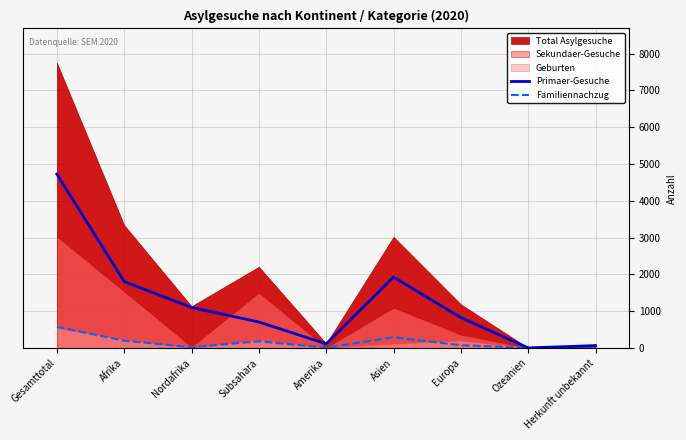

Is the value of Familiennachzug at Gesamttotal greater than the value of Primaer-Gesuche at Nordafrika?

No